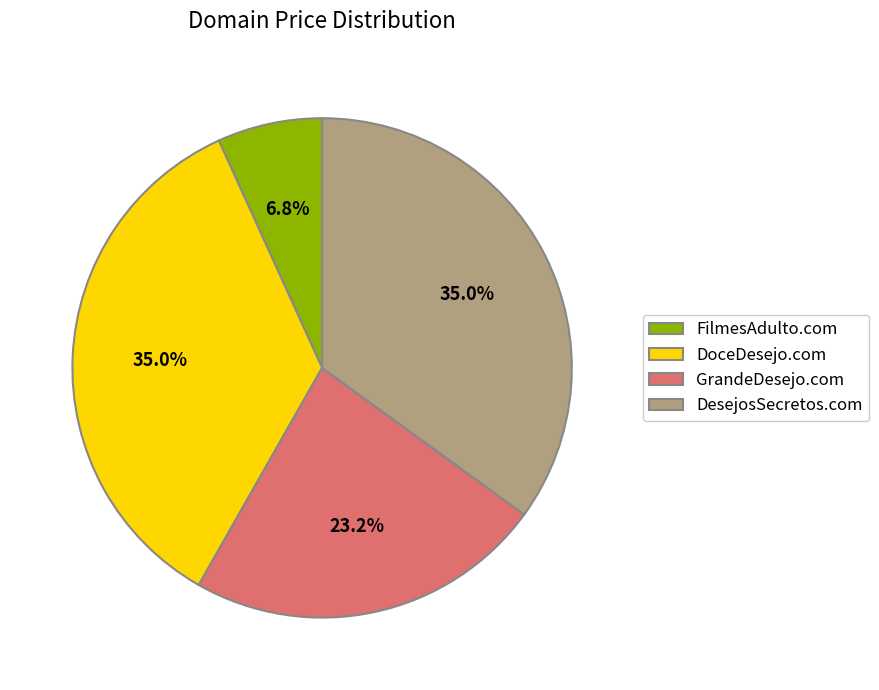

Count the number of slices in the pie.

4